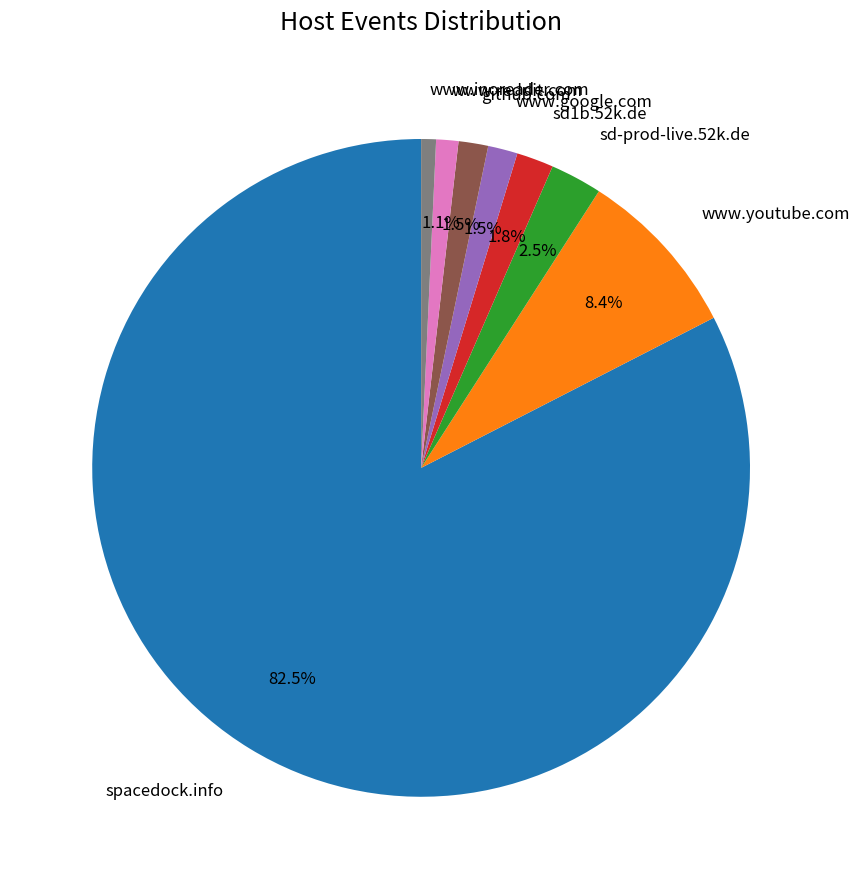

Is there a majority slice in this chart?

Yes